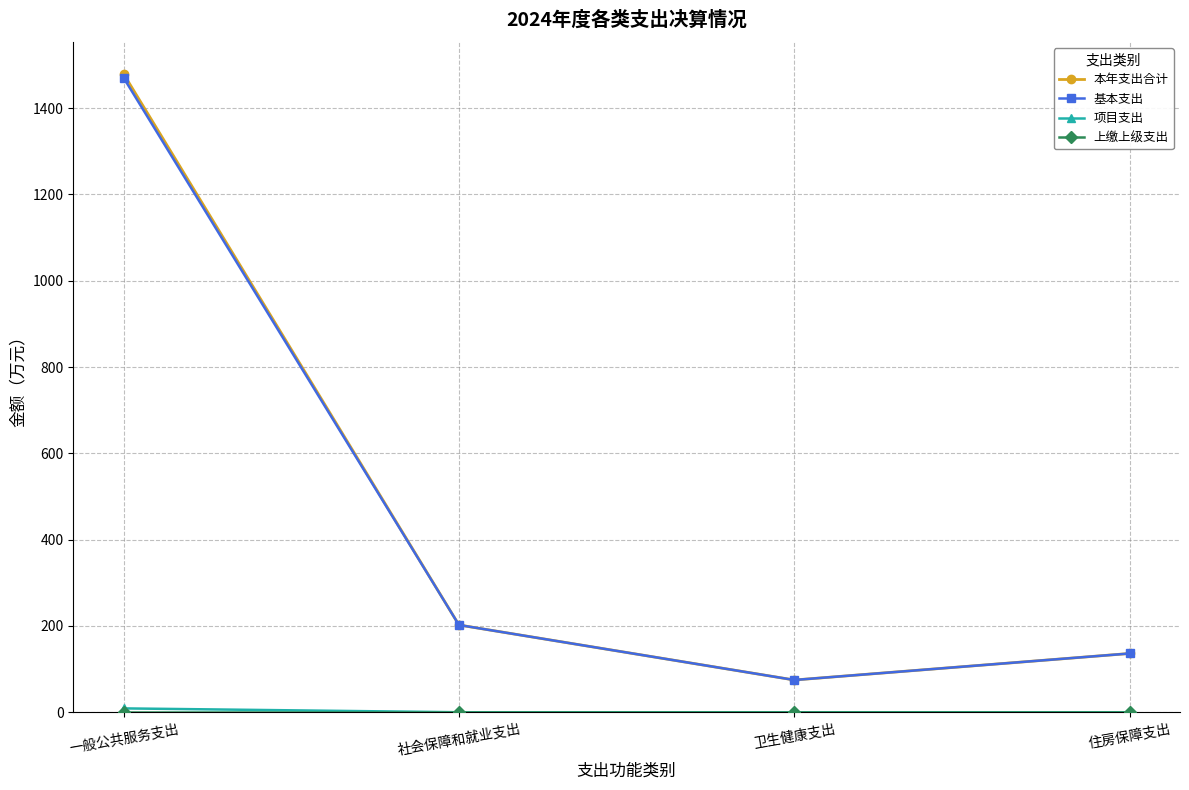

How many lines are shown in the chart?

4